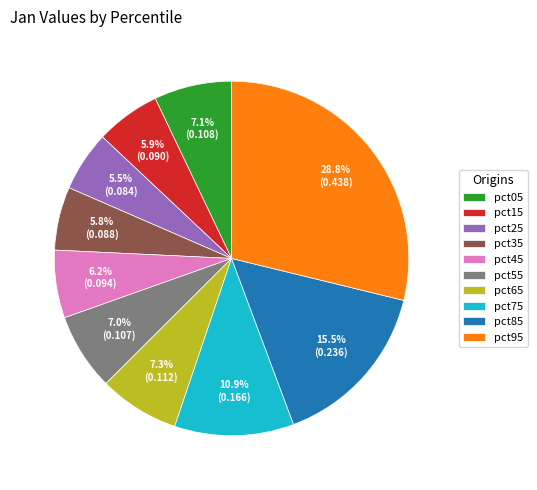

What portion of the pie excludes pct25?

94.5%